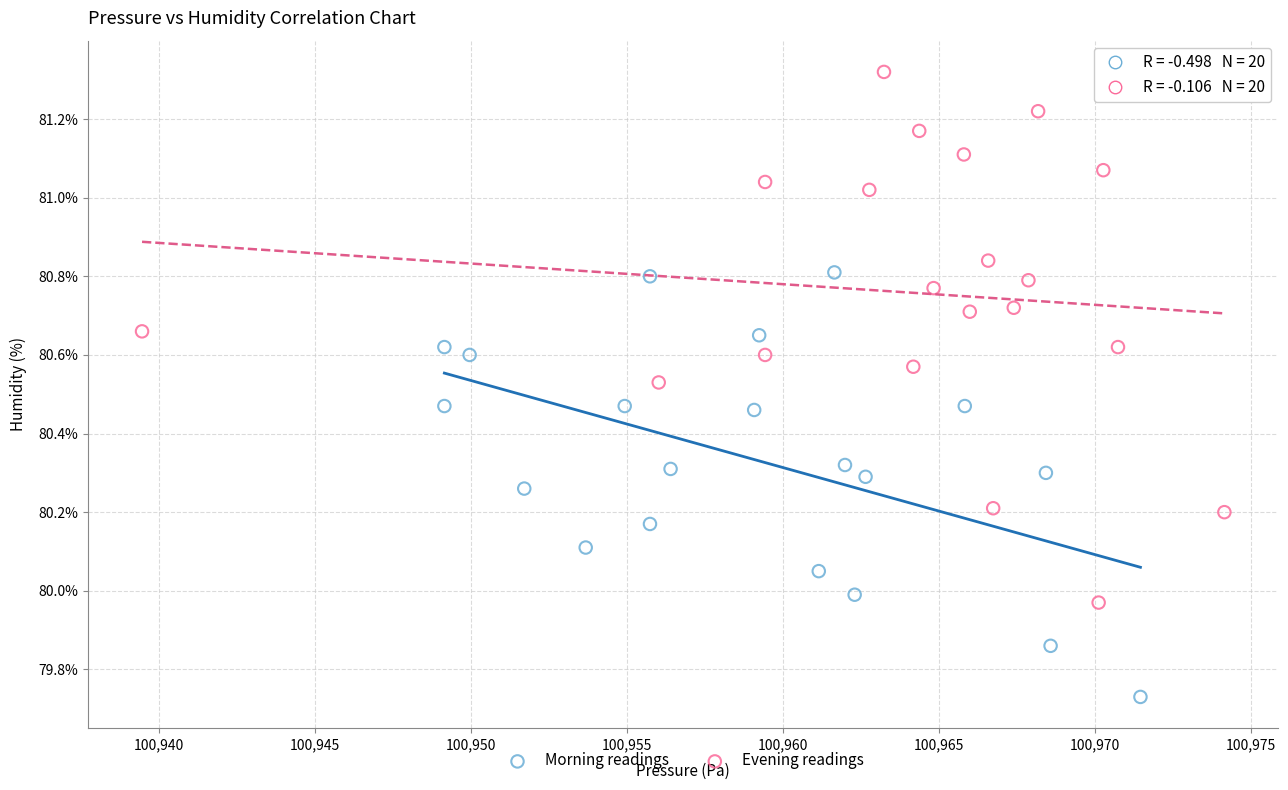

Which series contains the lowest Y value?

Morning readings